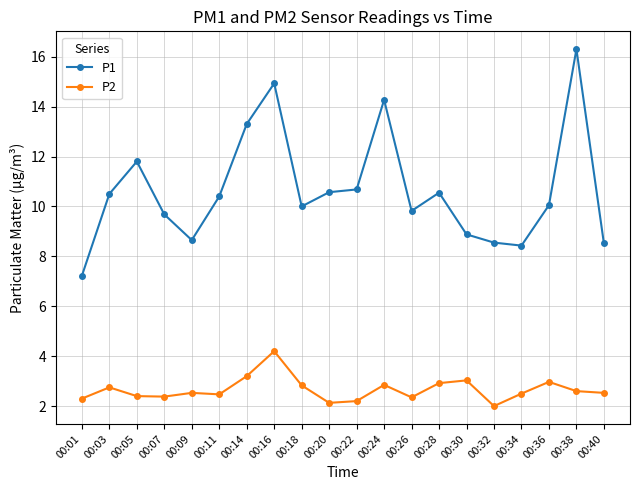

Which series changed the most between 00:34 and 00:38?

P1